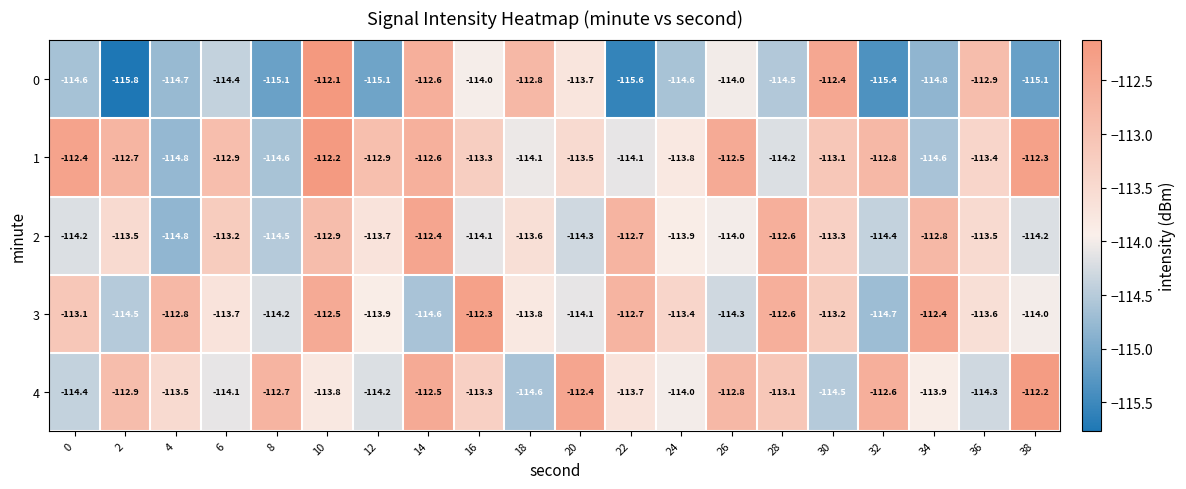

What is the spread (max minus min) of values at 20?

1.9